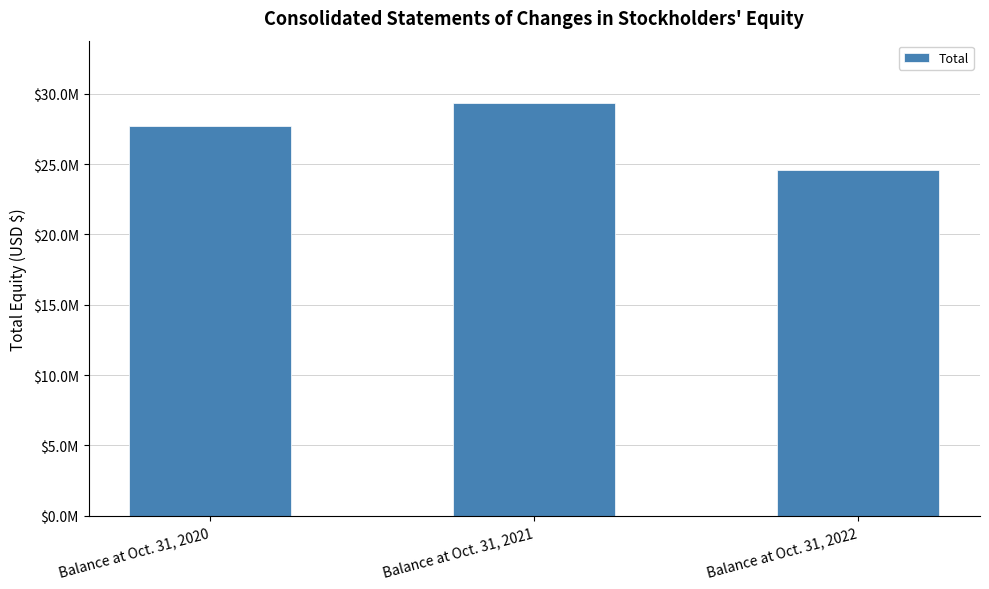

Between Balance at Oct. 31, 2022 and Balance at Oct. 31, 2021, which is larger?

Balance at Oct. 31, 2021